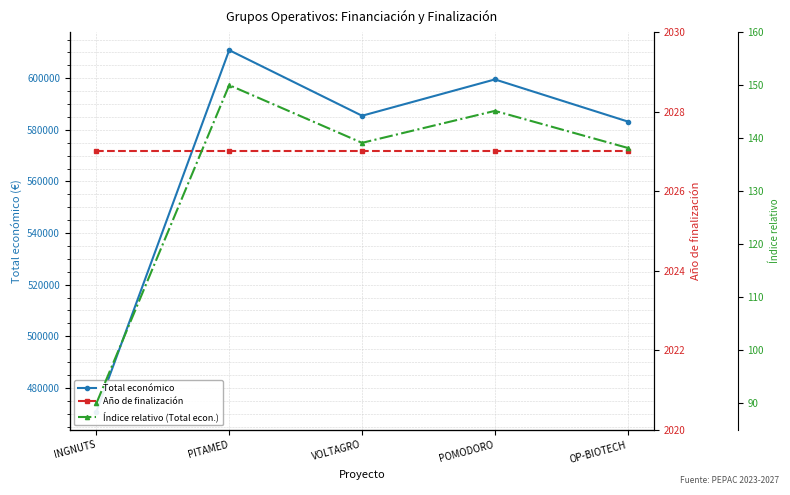

What is the greatest value displayed?

610889.0